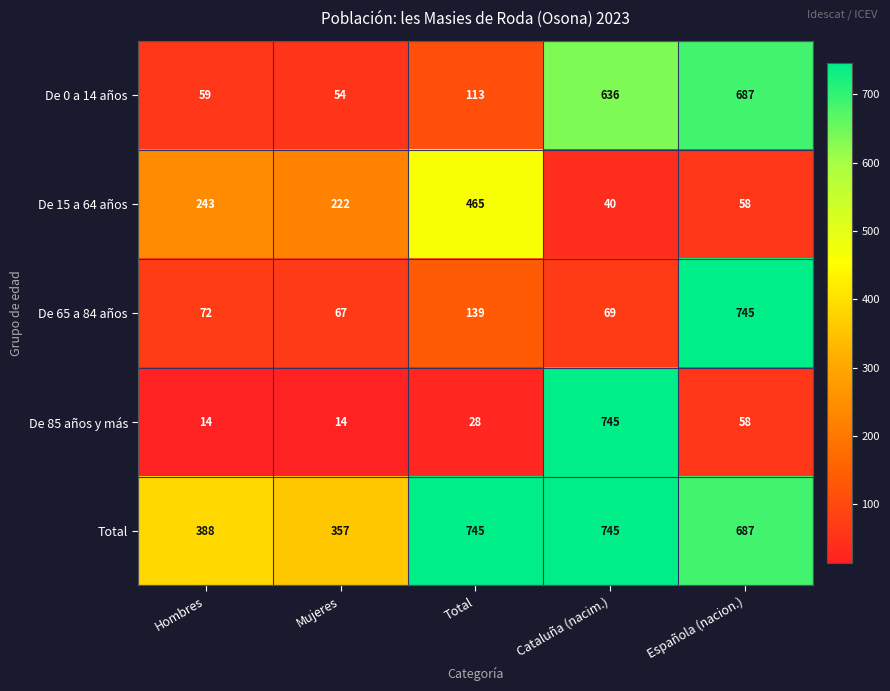

List the labels in order of De 65 a 84 años value, smallest first.

Mujeres, Cataluña (nacim.), Hombres, Total, Española (nacion.)